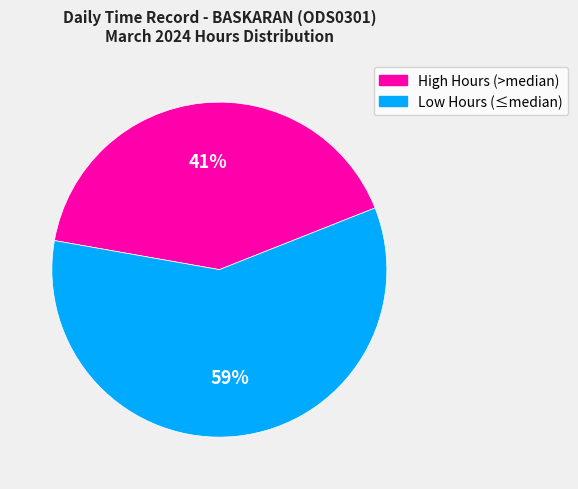

Is there any slice that represents more than half of the pie?

Yes